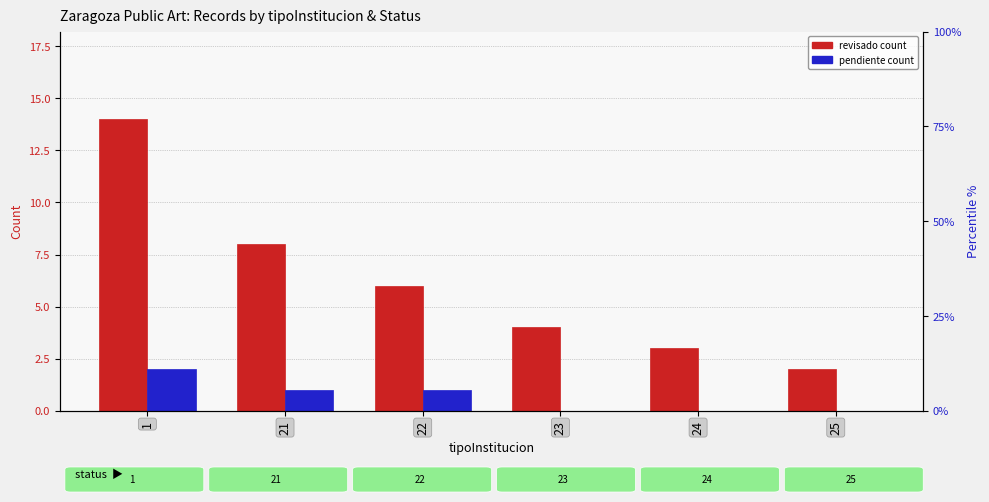

What is the total value across all series at 24?

3